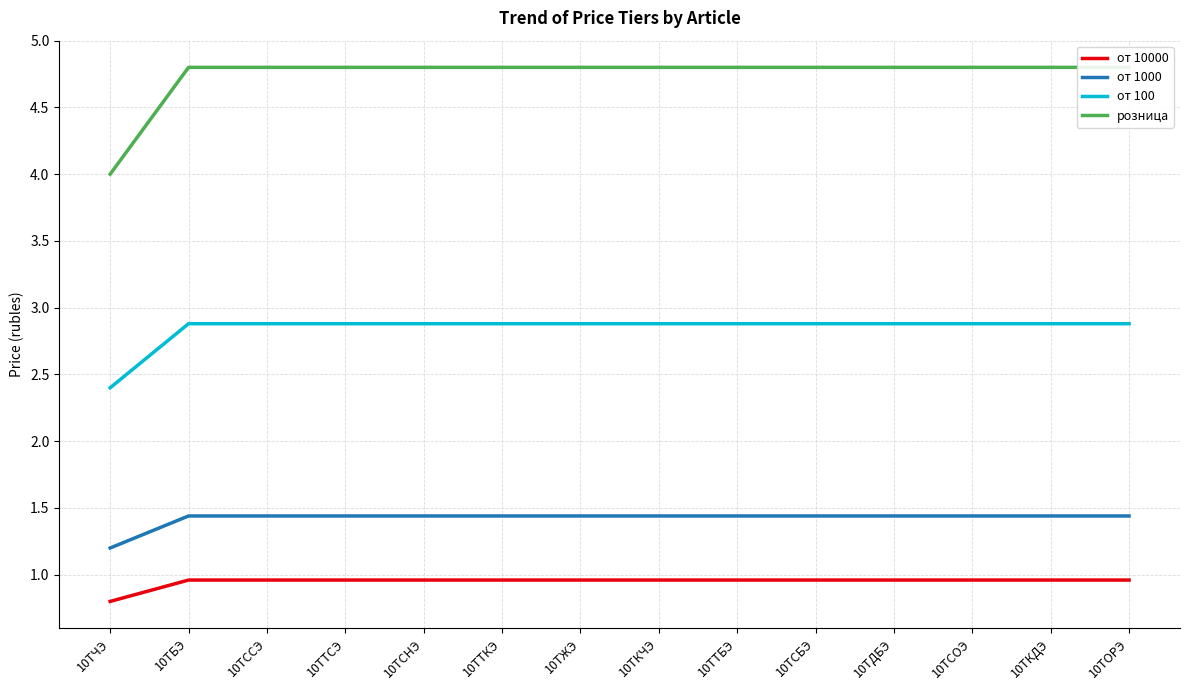

What is the average value of the от 100 series?

2.8